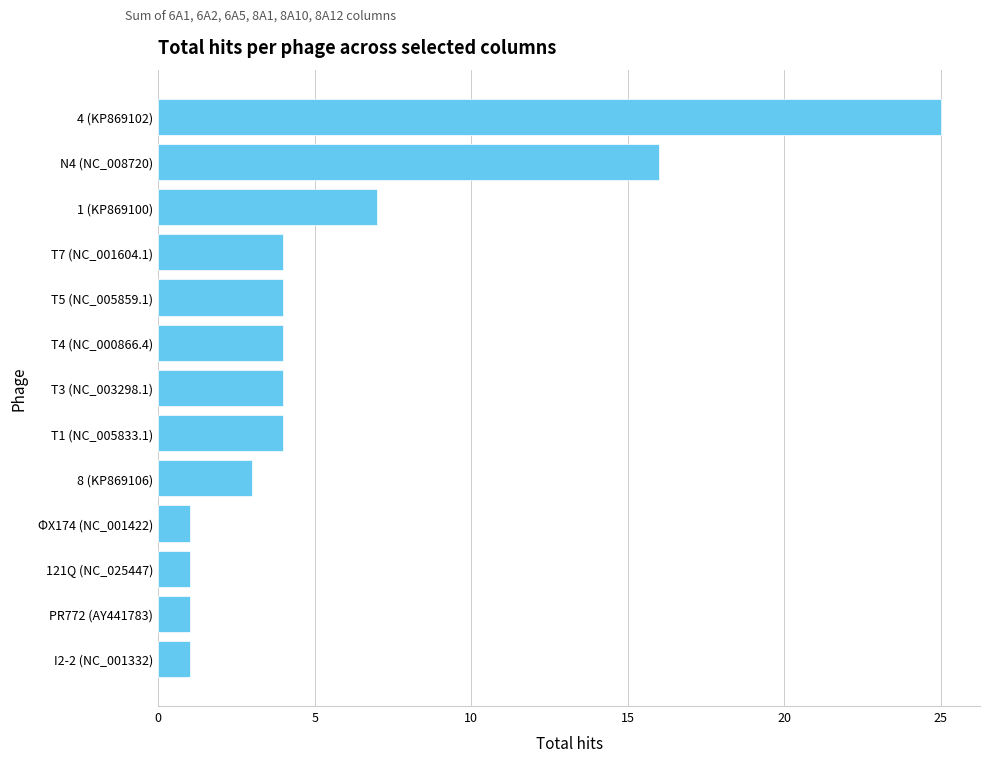

Is it true that the value at T5 (NC_005859.1) is 2?

False